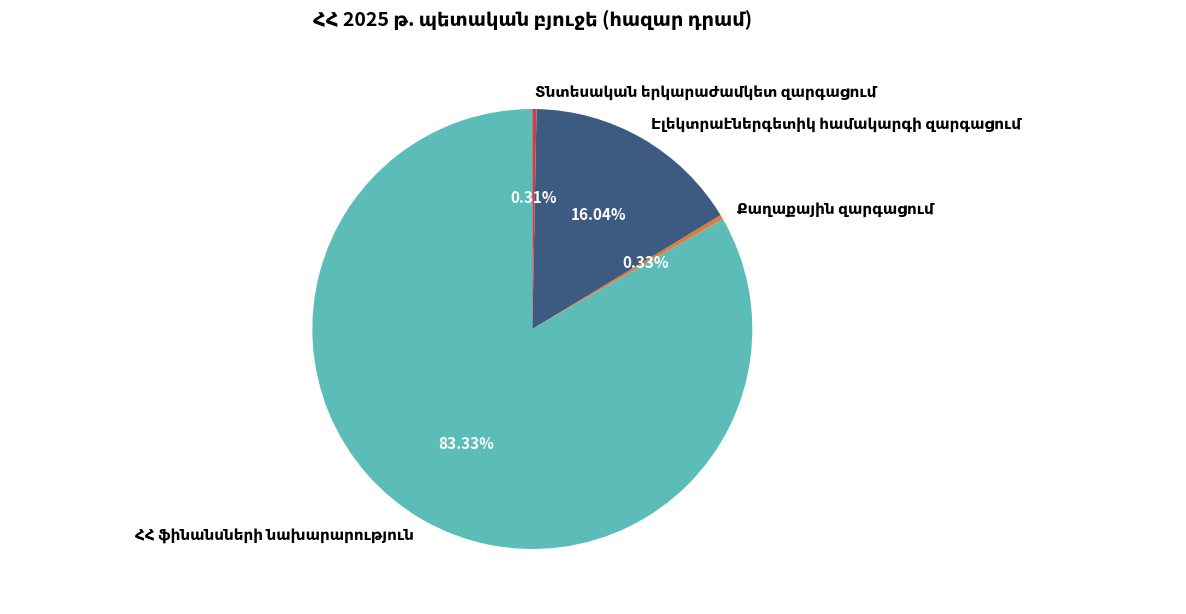

Is there any slice that represents more than half of the pie?

Yes